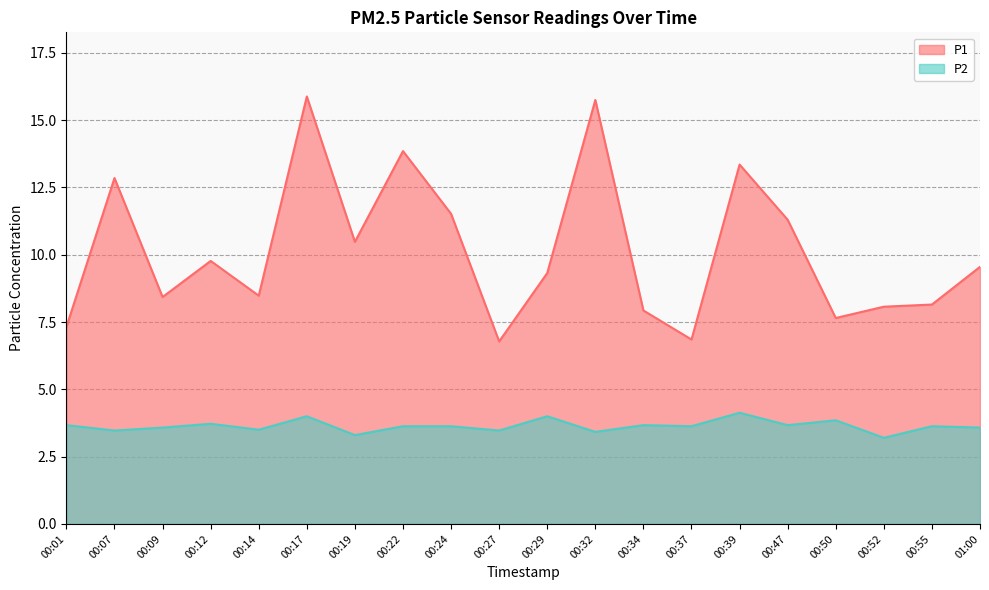

At 00:50, list the series in order from largest to smallest.

P1, P2